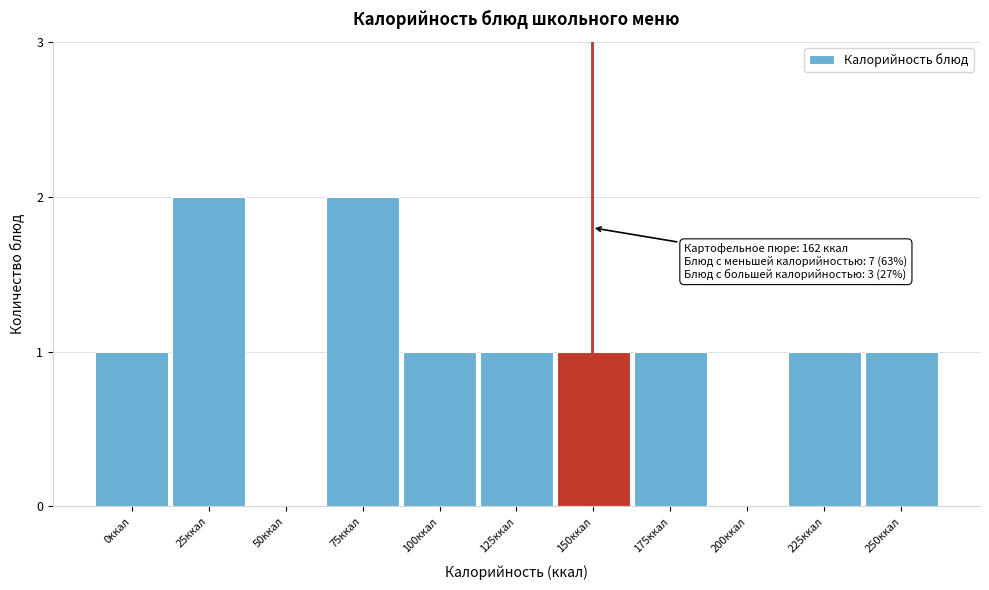

Reading left to right, list all the values displayed in this chart.

0ккал=1	25ккал=2	50ккал=0	75ккал=2	100ккал=1	125ккал=1	150ккал=1	175ккал=1	200ккал=0	225ккал=1	250ккал=1